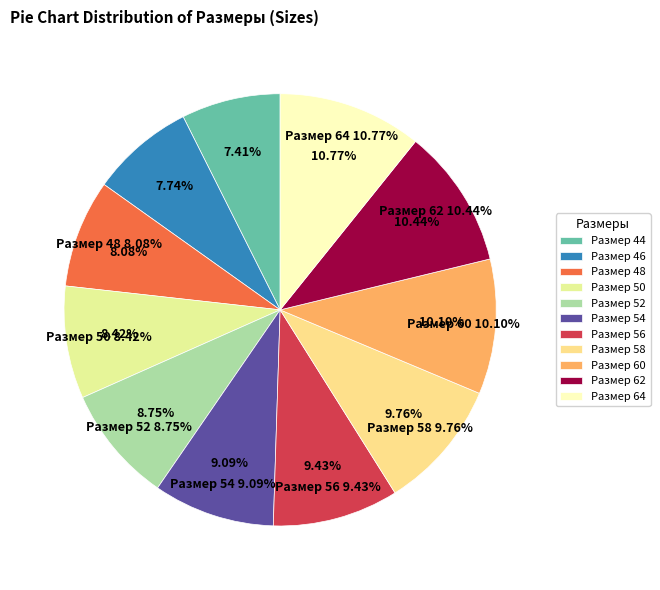

True or false: 54 accounts for 1% of the total.

False